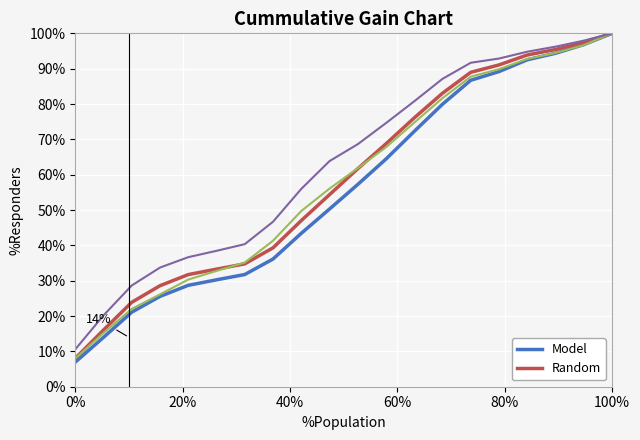

What is the greatest value displayed?

100.0